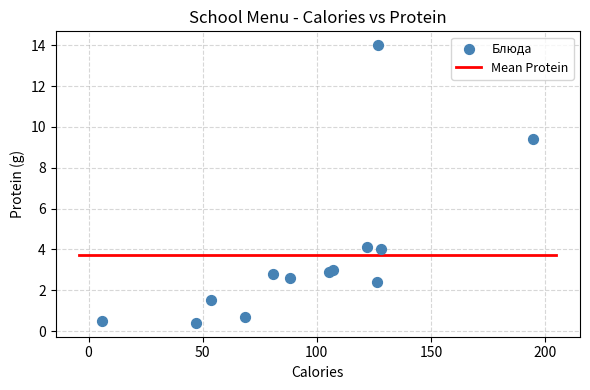

What Y value in the scatter plot is closest to 7?

9.4